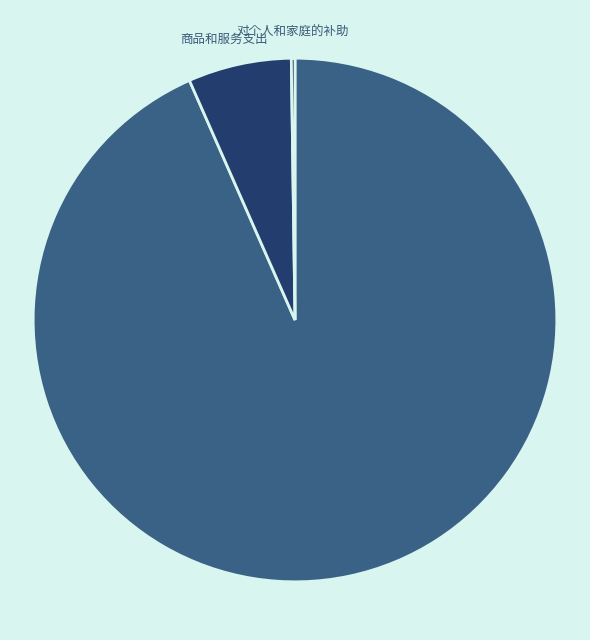

Approximately how many times larger is the value at 商品和服务支出 compared to 工资福利支出?

0.1